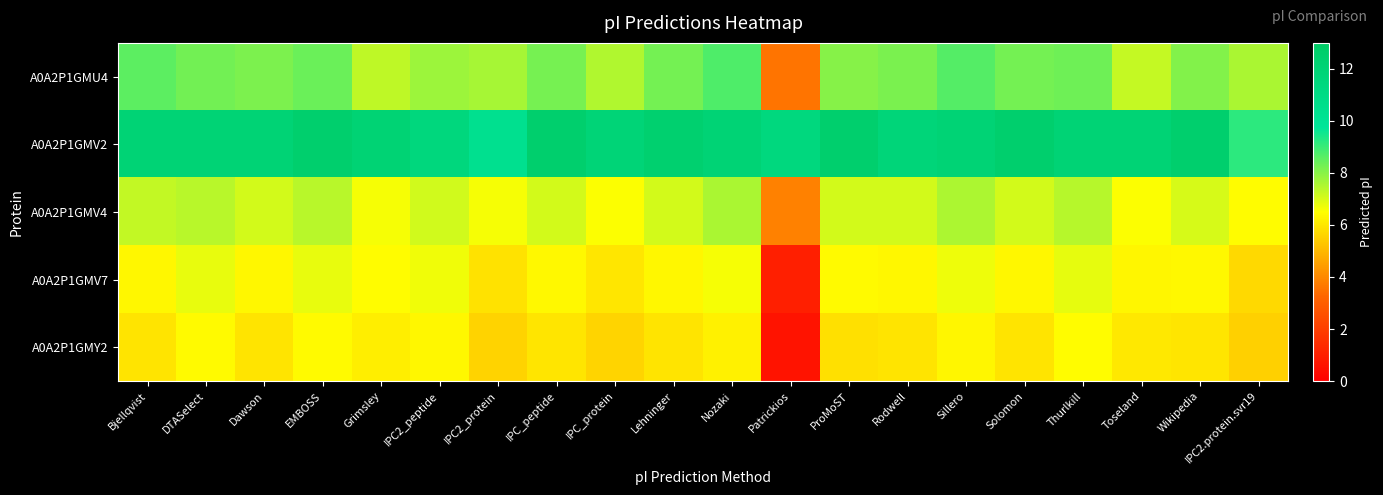

Rank the series by their maximum value, from highest to lowest.

A0A2P1GMV2, A0A2P1GMU4, A0A2P1GMV4, A0A2P1GMV7, A0A2P1GMY2